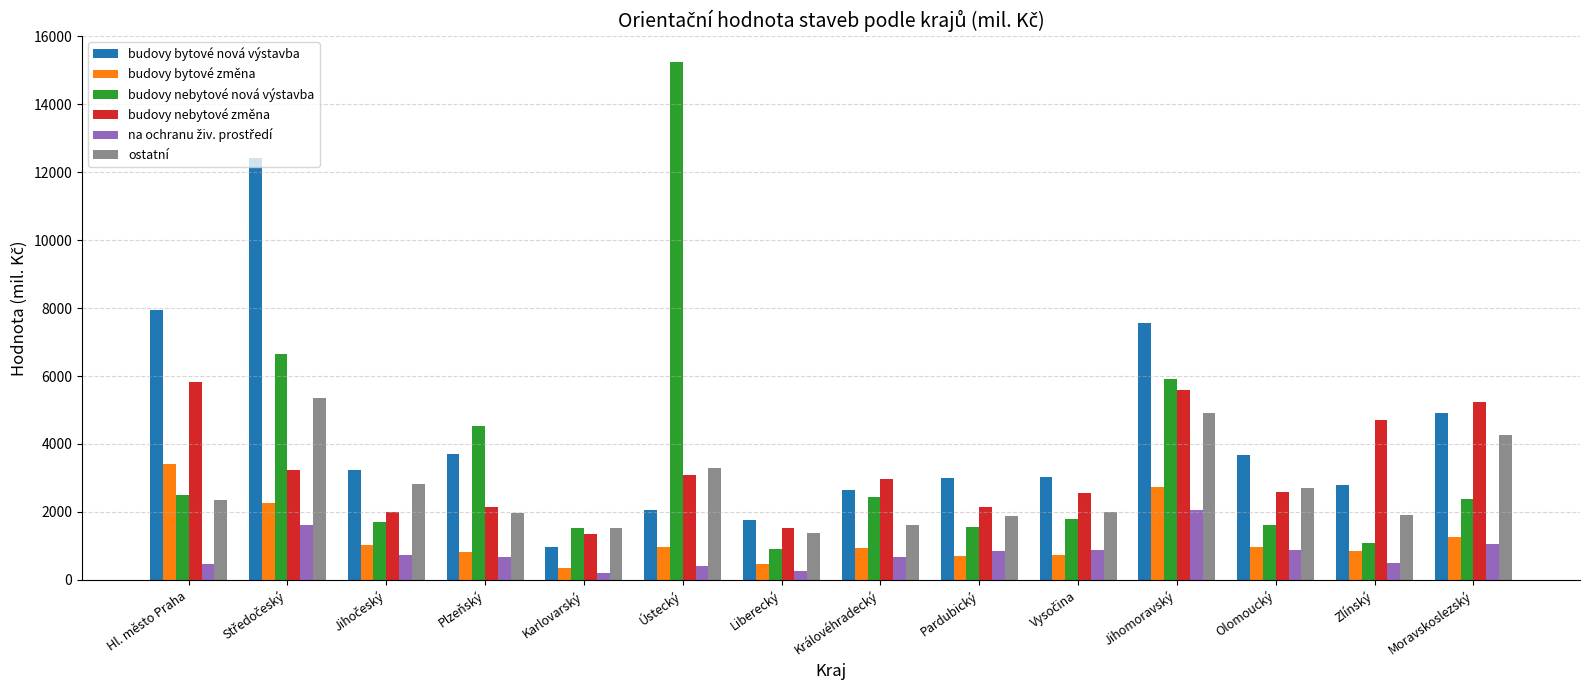

True or false: budovy nebytové změna has a value of 1610 at Olomoucký.

False